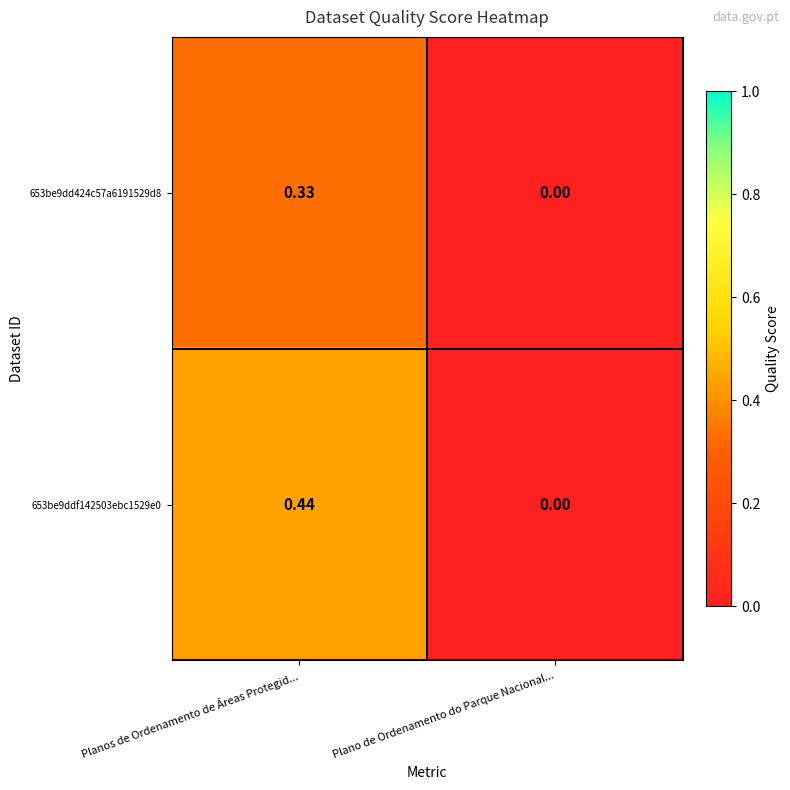

At which label is 653be9dd424c57a6191529d8 closest to 0?

Plano de Ordenamento do Parque Nacional...